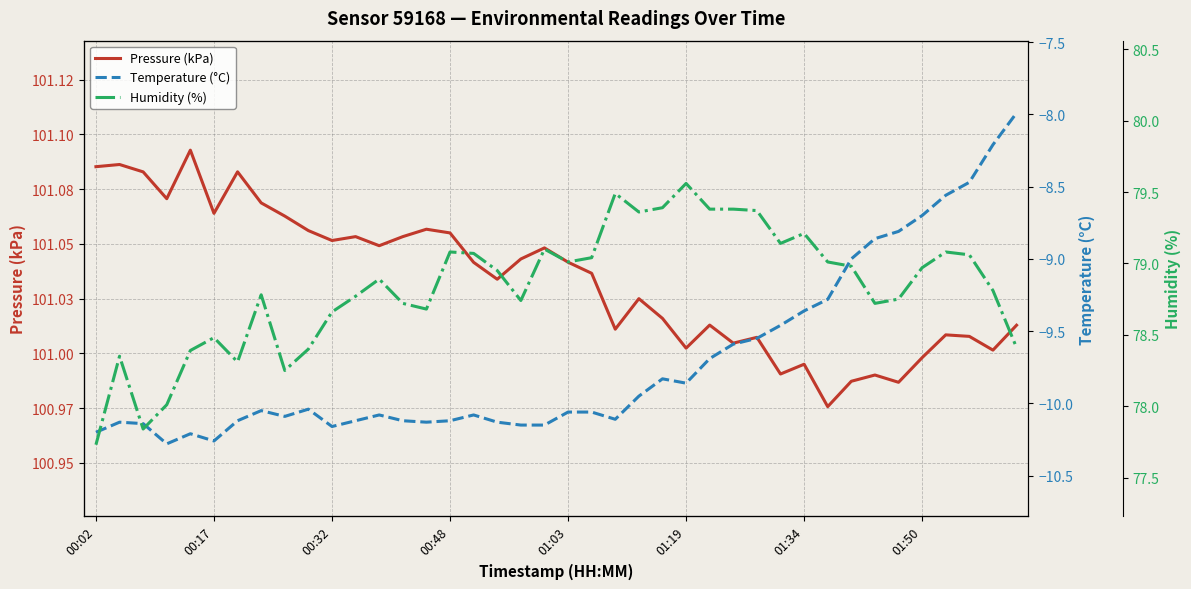

What are all the series names shown in the legend?

Pressure (kPa), Temperature (°C), Humidity (%)